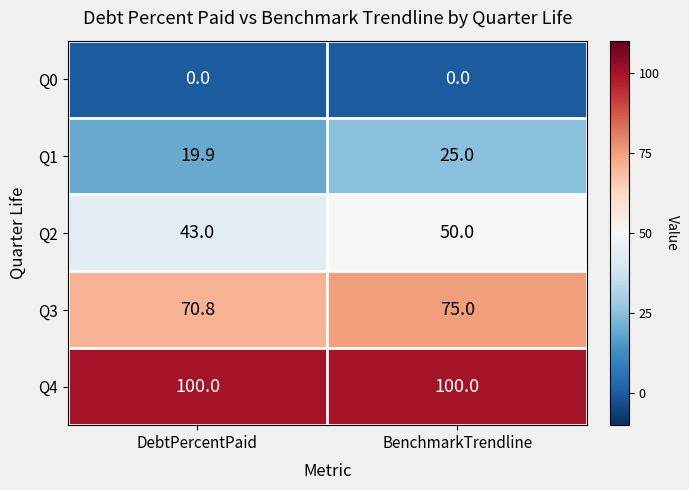

What is the sum of the Q2 values at BenchmarkTrendline and DebtPercentPaid?

93.0